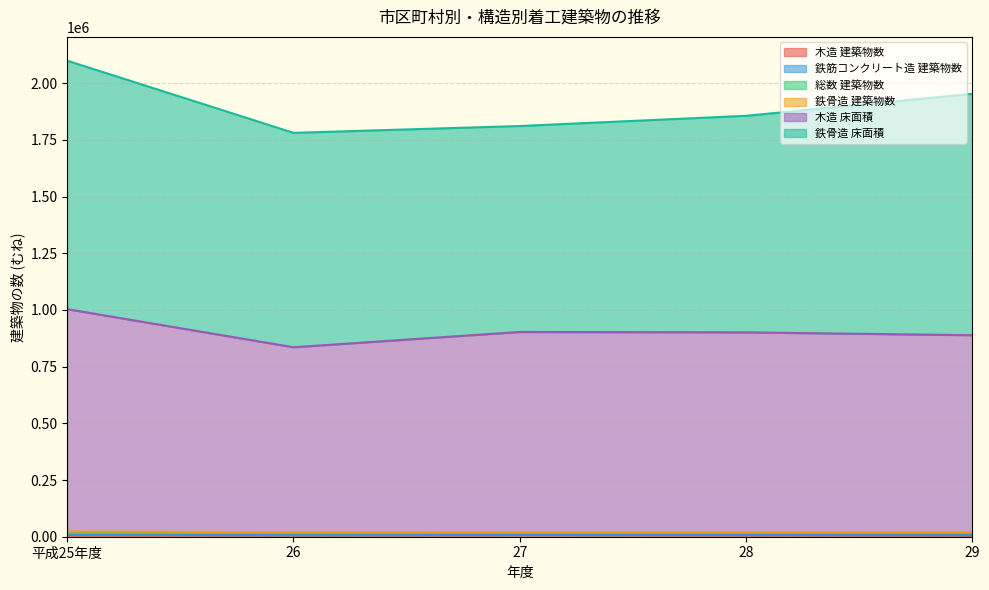

At which category does 総数 建築物数 reach its first local peak?

27